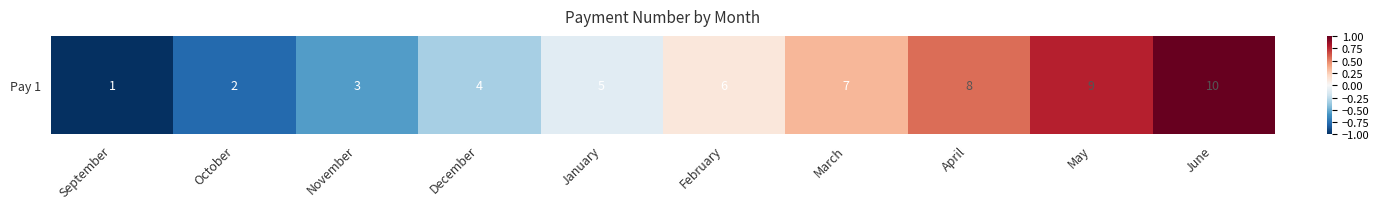

How many values are above zero?

5